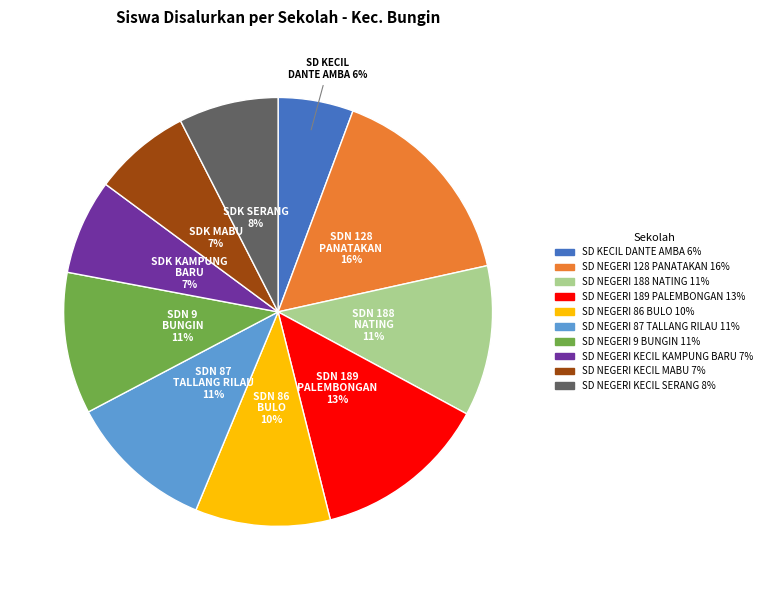

To the nearest percent, what is the combined percentage of SD NEGERI 86 BULO and SD NEGERI KECIL SERANG?

18%